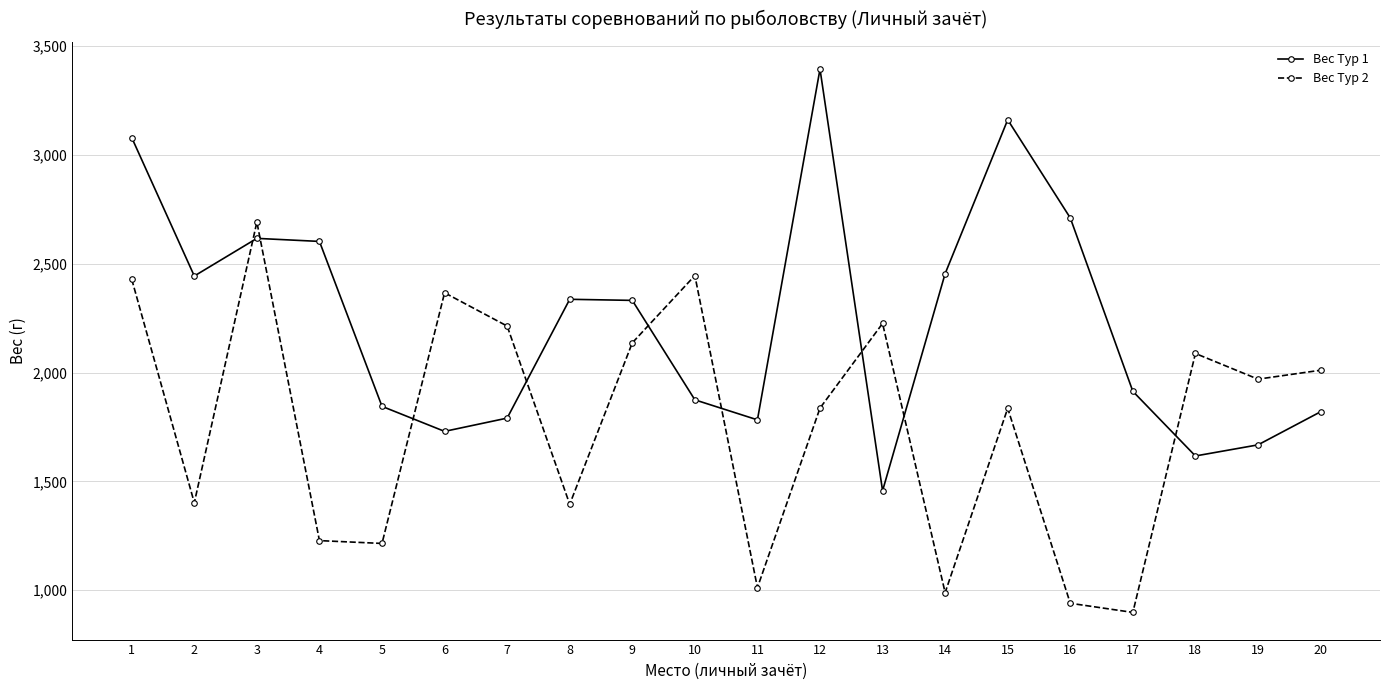

The value of Вес Тур 1 at 8 is 2337. True or false?

True